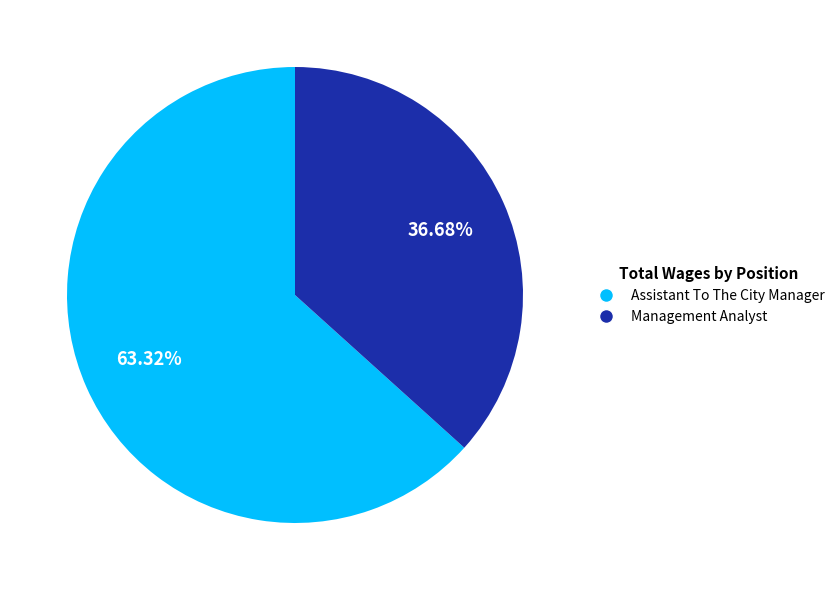

Which slice represents more than half of the pie?

Assistant To The City Manager